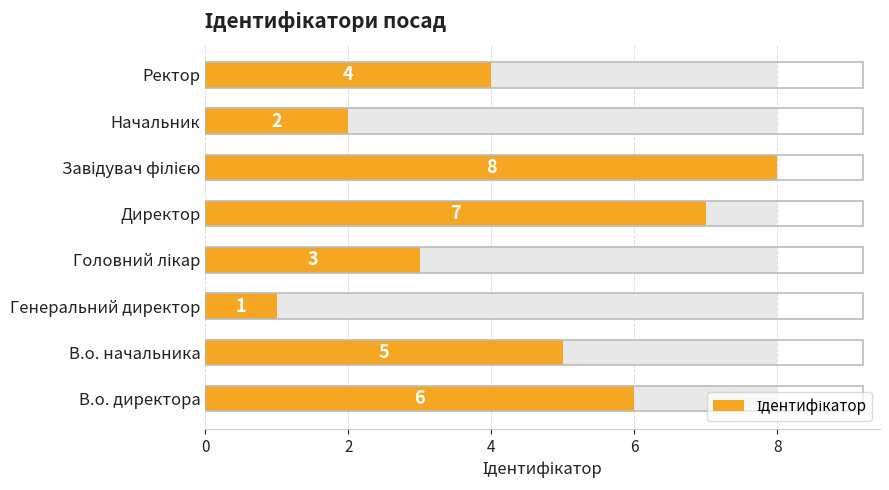

What is the greatest value displayed?

8